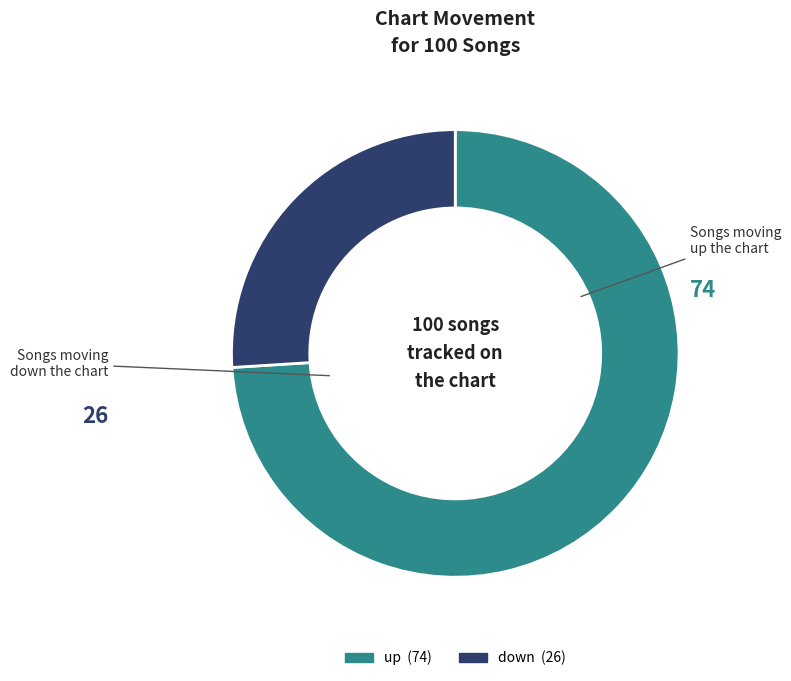

The up slice represents 74% of the pie. True or false?

True